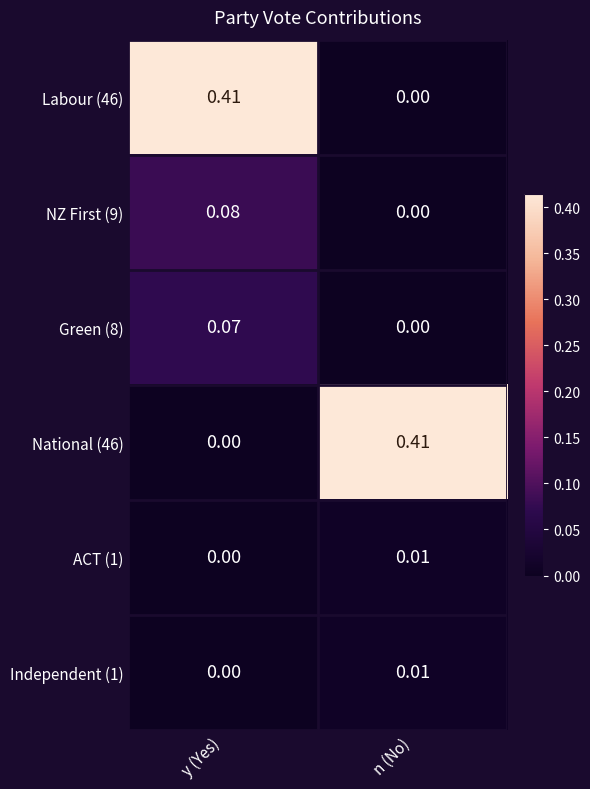

Which category has the highest value in the National (46) series?

n (No)